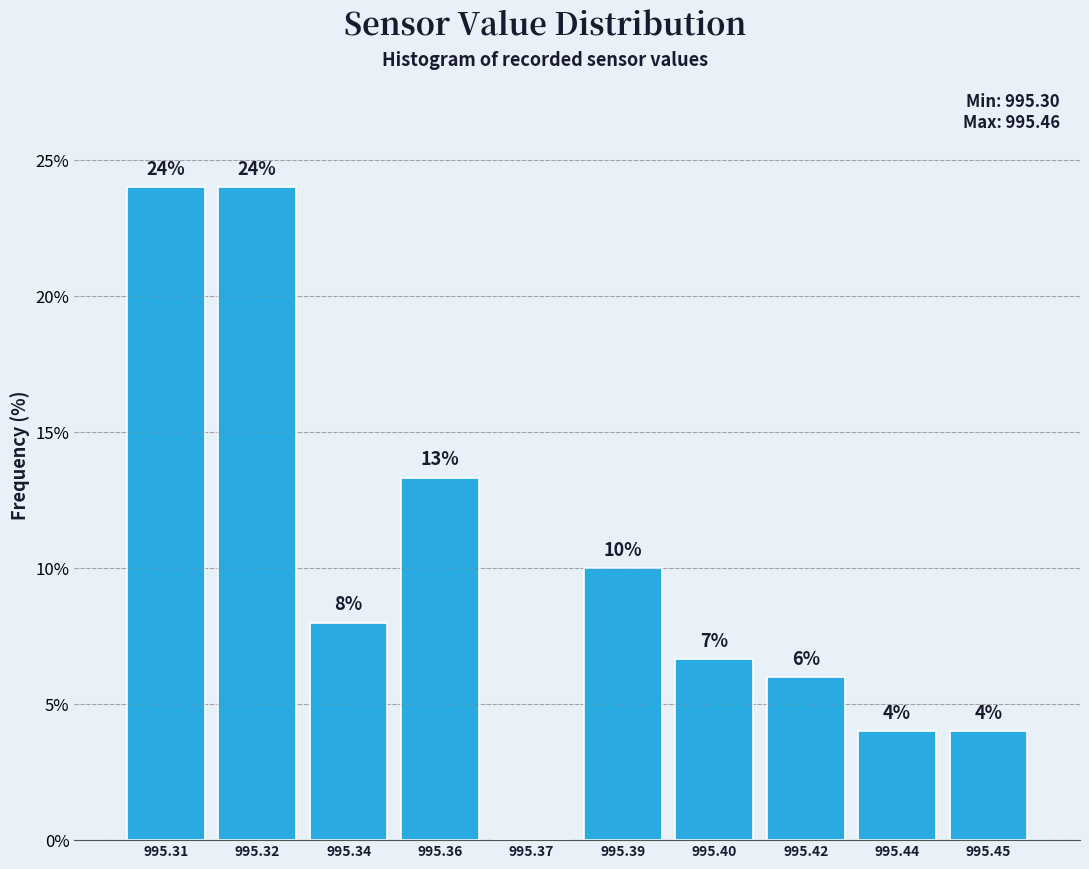

The chart shows a value of -8.8 at 995.37. True or false?

False